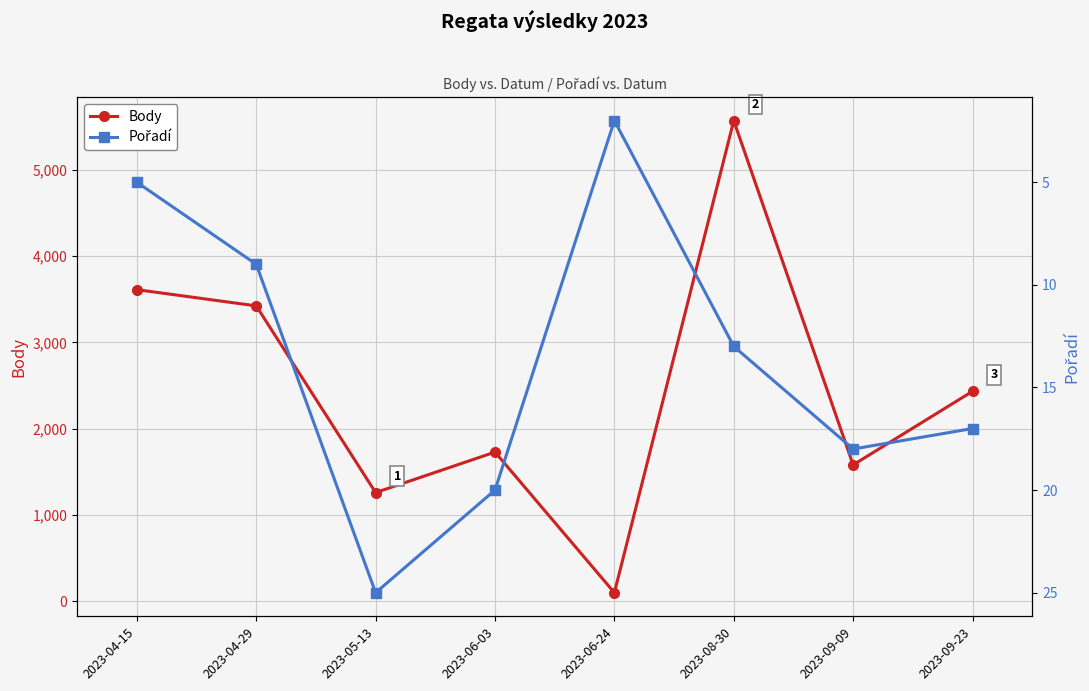

What is the average value of the Body series?

2464